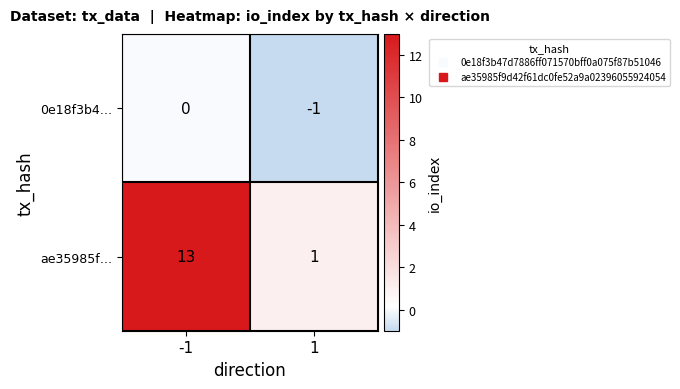

The 0e18f3b4… series shows 0 at -1. True or false?

True